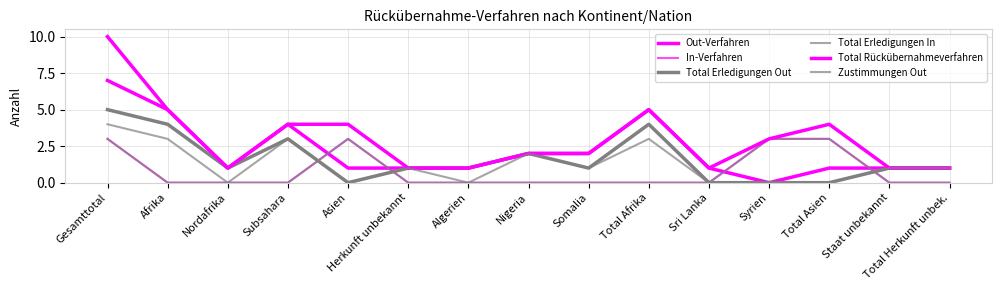

Does the chart display data point markers on the line(s)?

No